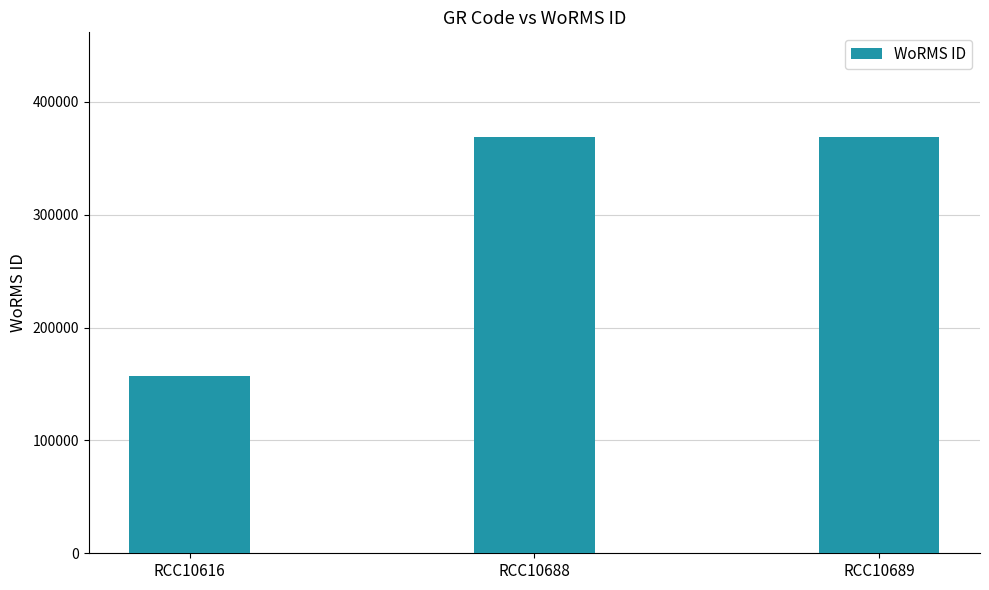

Reading left to right, list all the values displayed in this chart.

RCC10616=157466	RCC10688=369378	RCC10689=369378